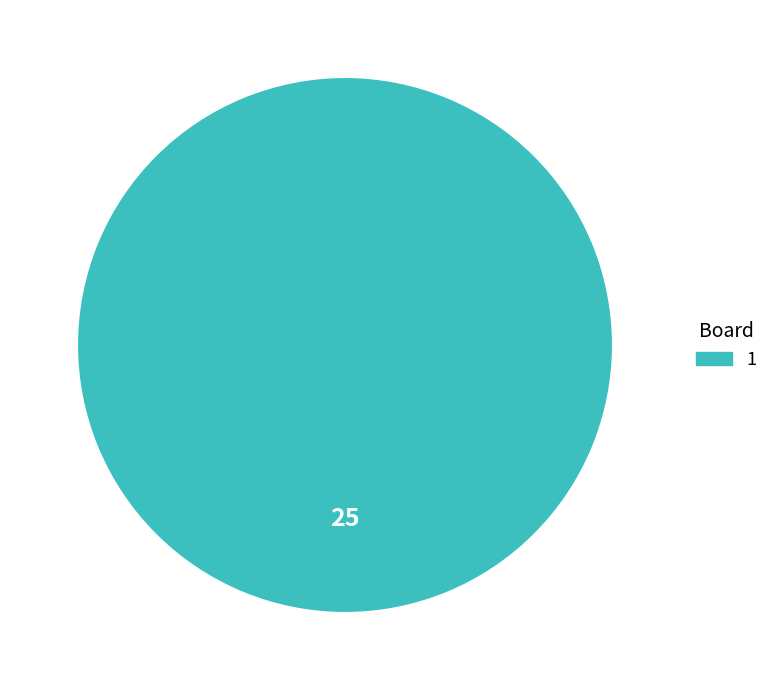

Is there a majority slice in this chart?

Yes